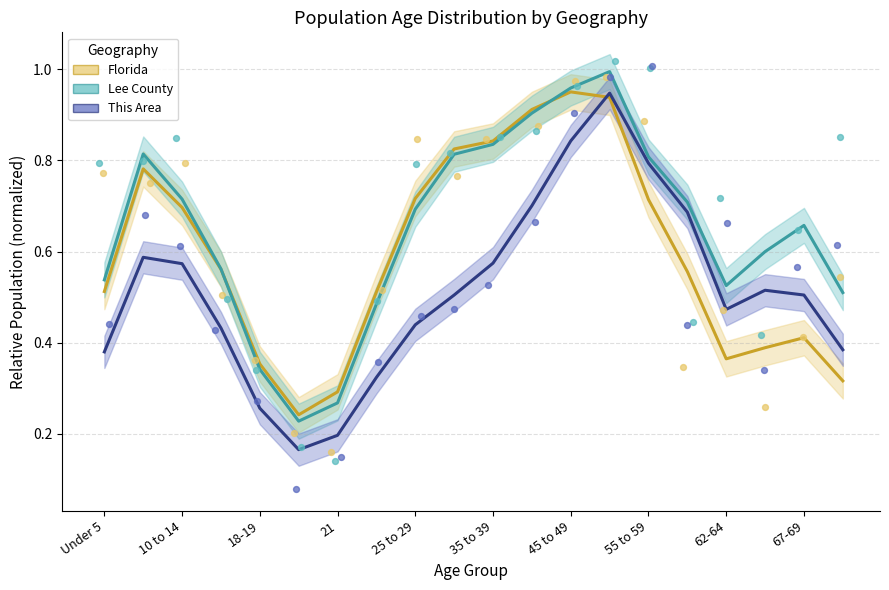

Which series has the largest total across all categories?

Lee County